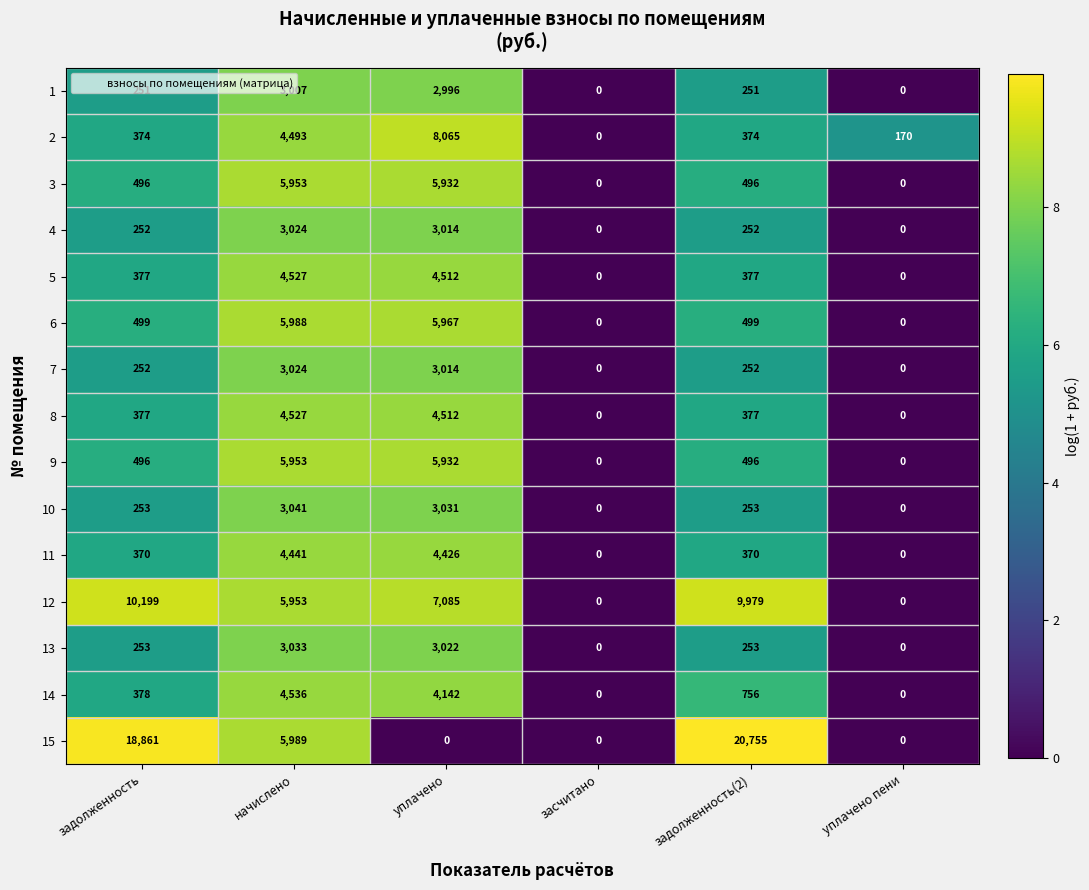

How many values in the 1 series are below 251?

2